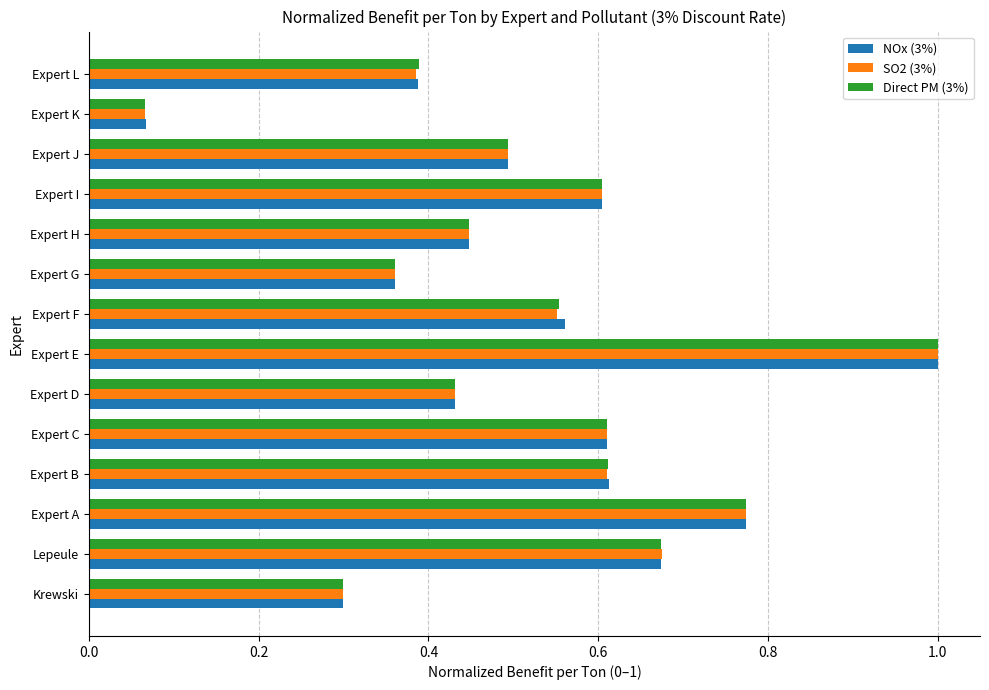

At how many categories does at least one series exceed 0?

14